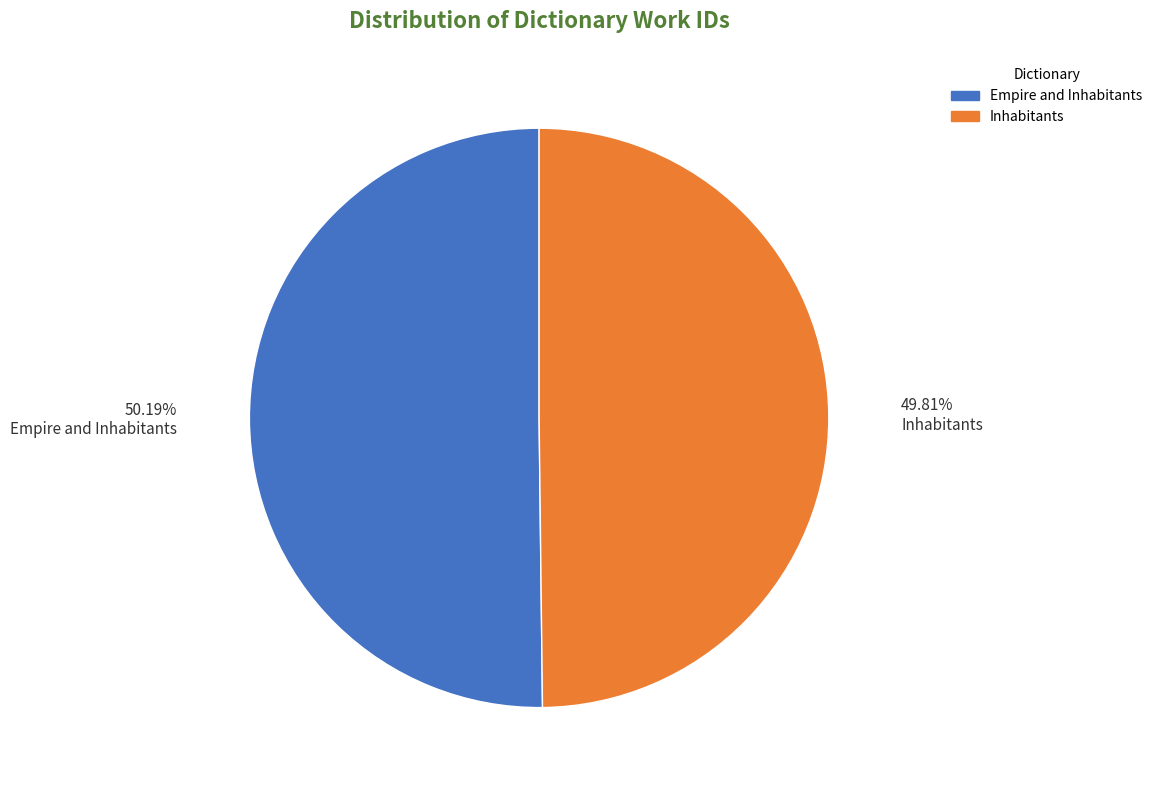

What percentage do Empire and Inhabitants and Inhabitants together represent?

100.0%